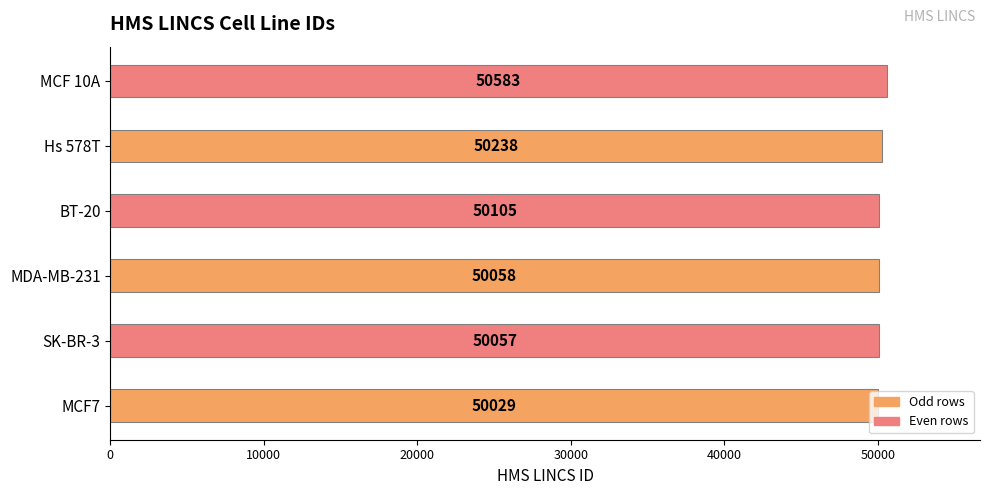

Where is the data nearest to the value 50306?

Hs 578T